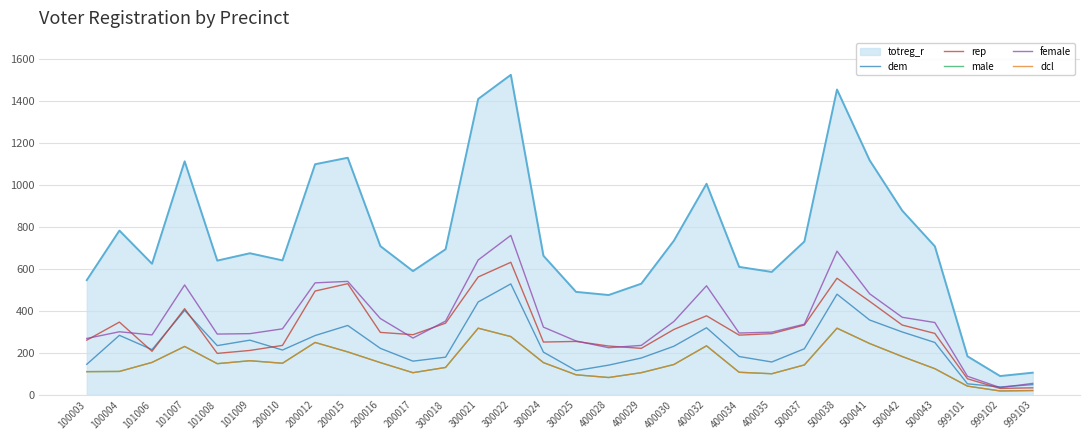

Does the chart display data point markers on the line(s)?

No